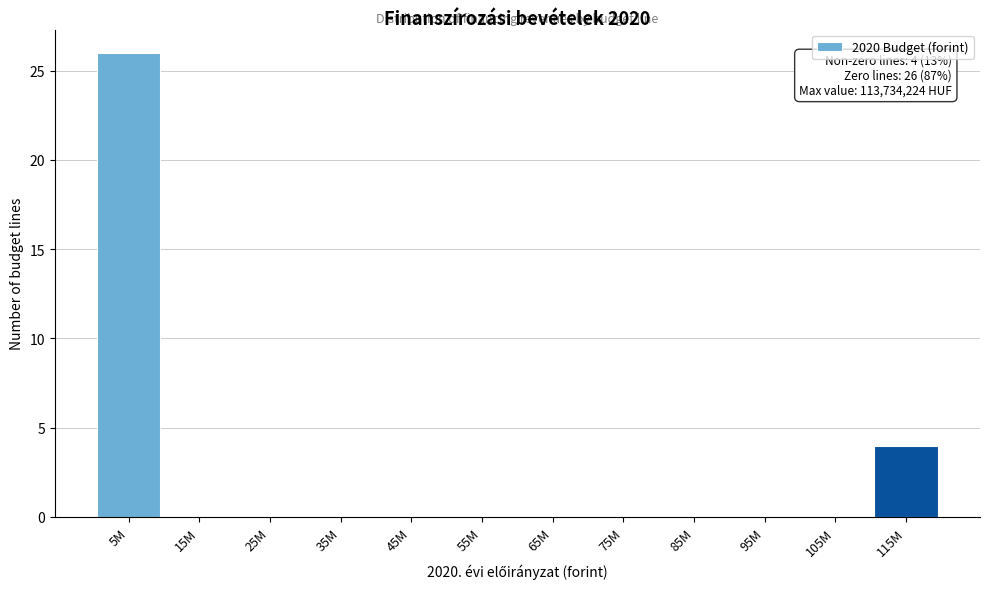

Reading right to left, transcribe all the data shown in this chart.

115M=4	105M=0	95M=0	85M=0	75M=0	65M=0	55M=0	45M=0	35M=0	25M=0	15M=0	5M=26